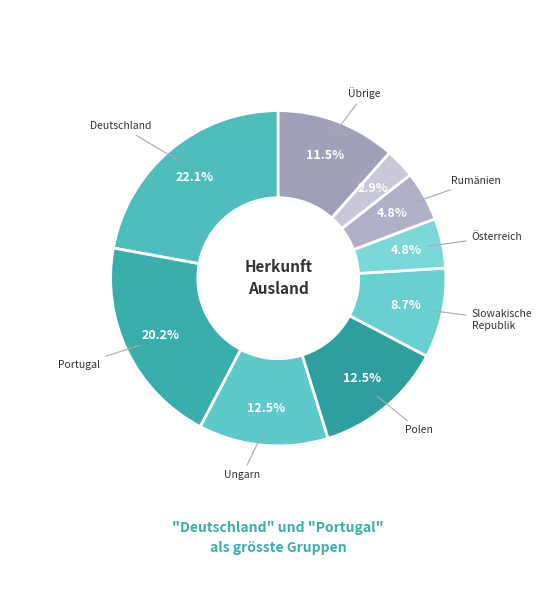

How many segments does this pie chart have?

9